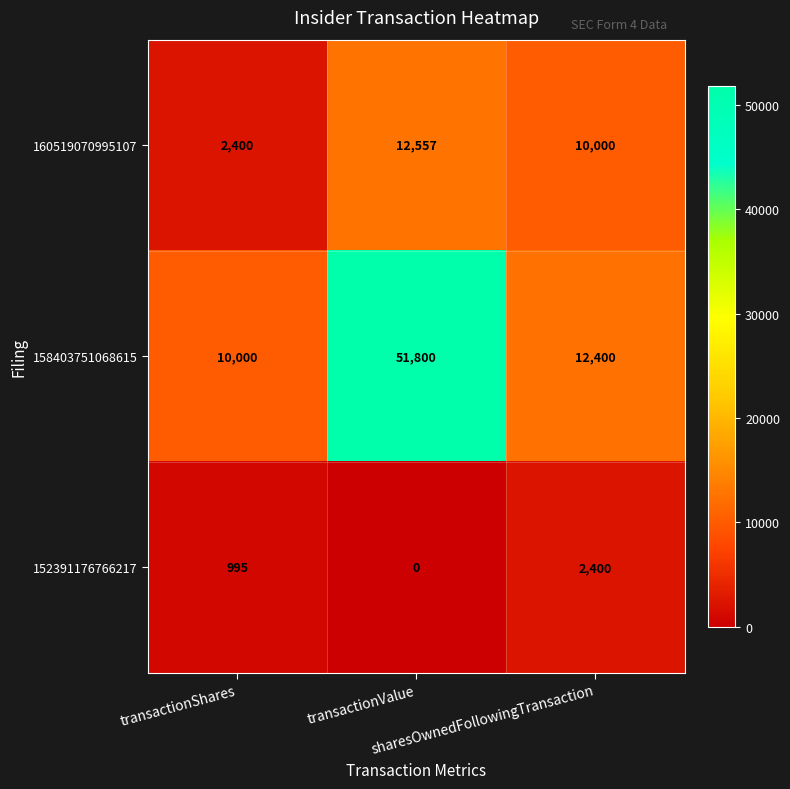

What is the average value of the 160519070995107 series?

8319